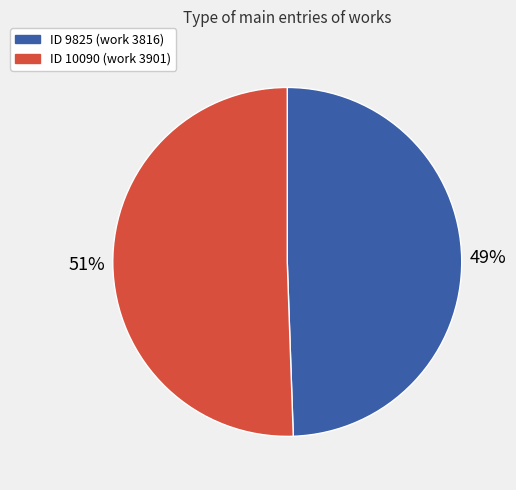

Is there a majority slice in this chart?

Yes